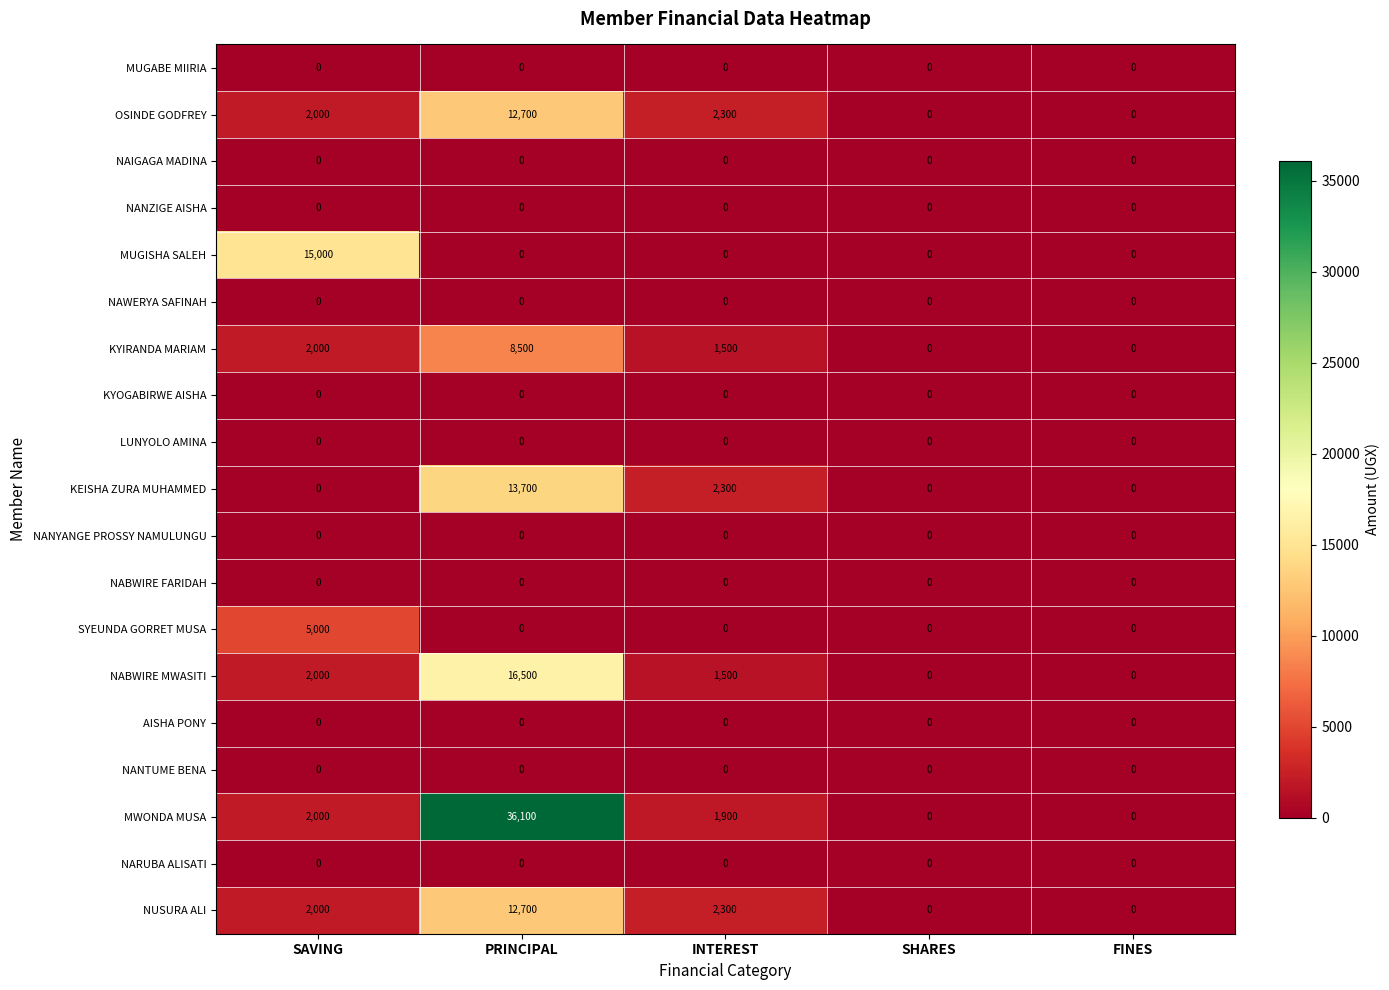

Read the KEISHA ZURA MUHAMMED value at INTEREST.

2300